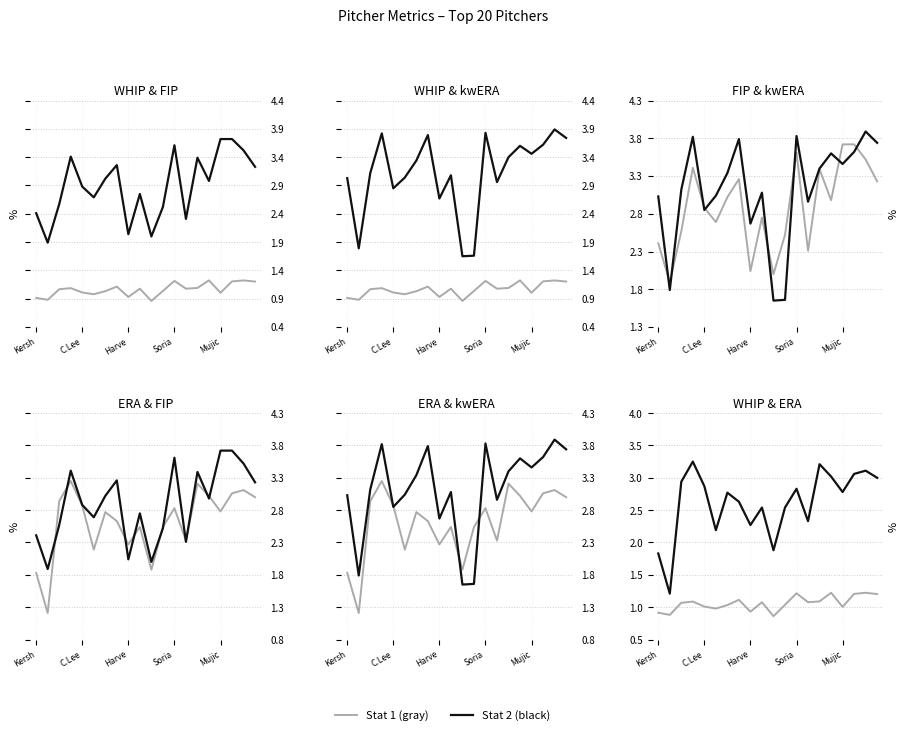

What position from the right is 11?

9